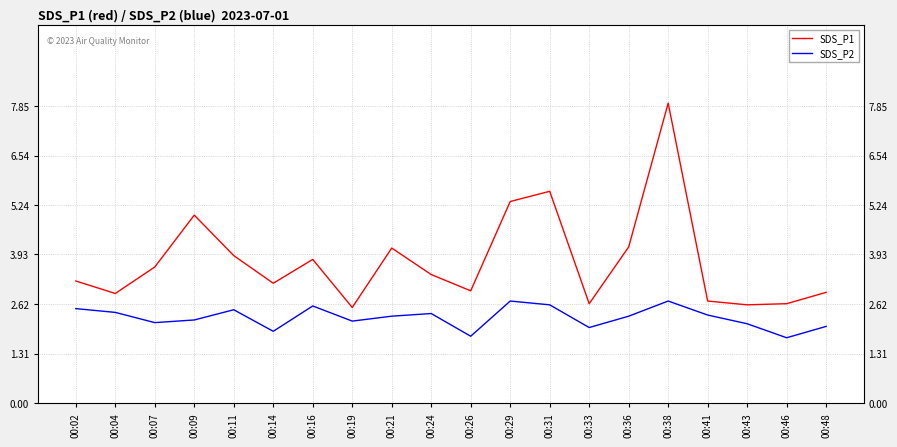

True or false: SDS_P1 and SDS_P2 cross at least once.

False